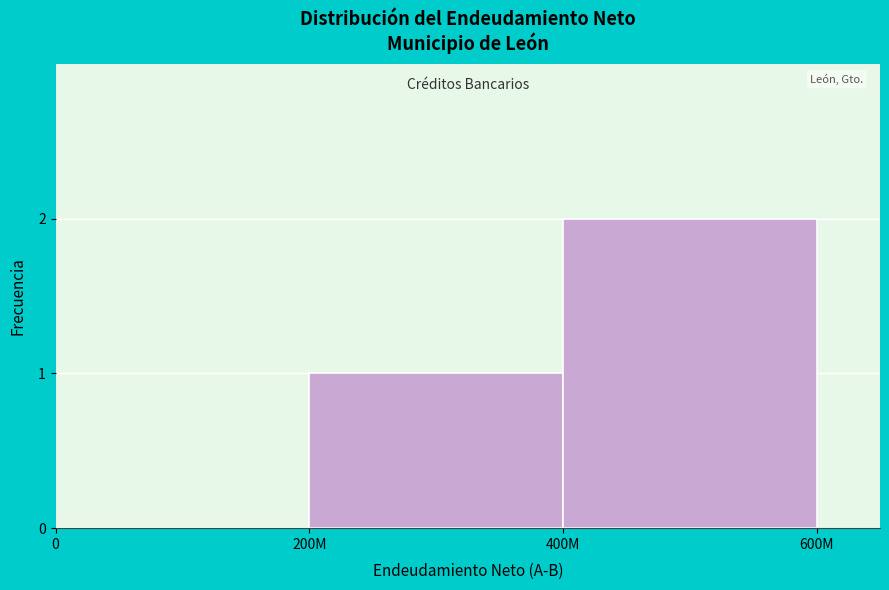

True or false: the data shows 1 at 200M.

True